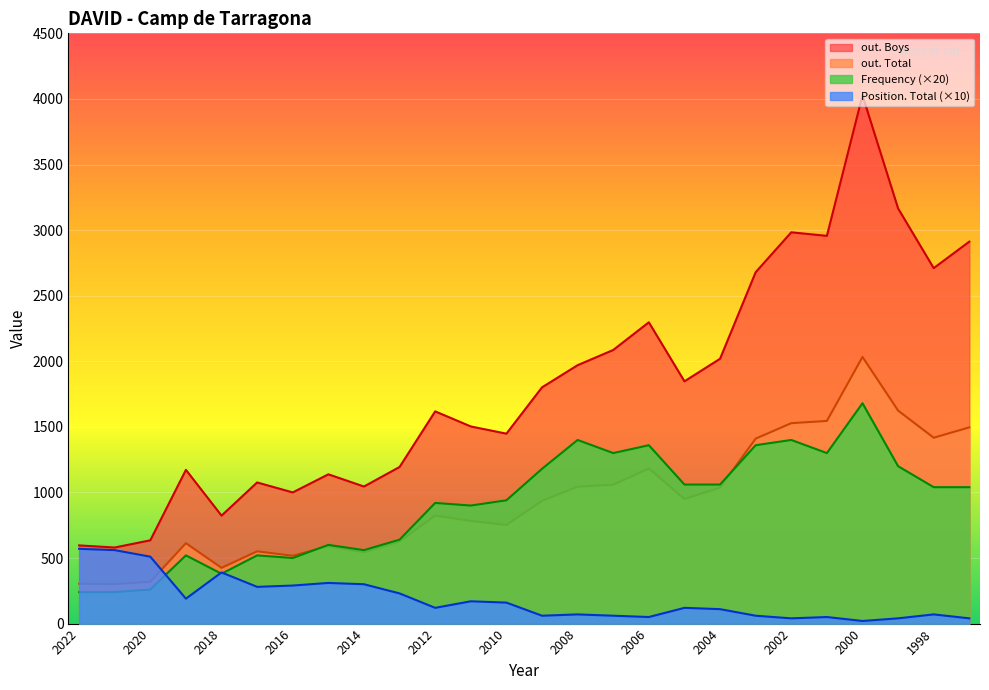

What is the value of the Frequency point at the 4th from the left?

520